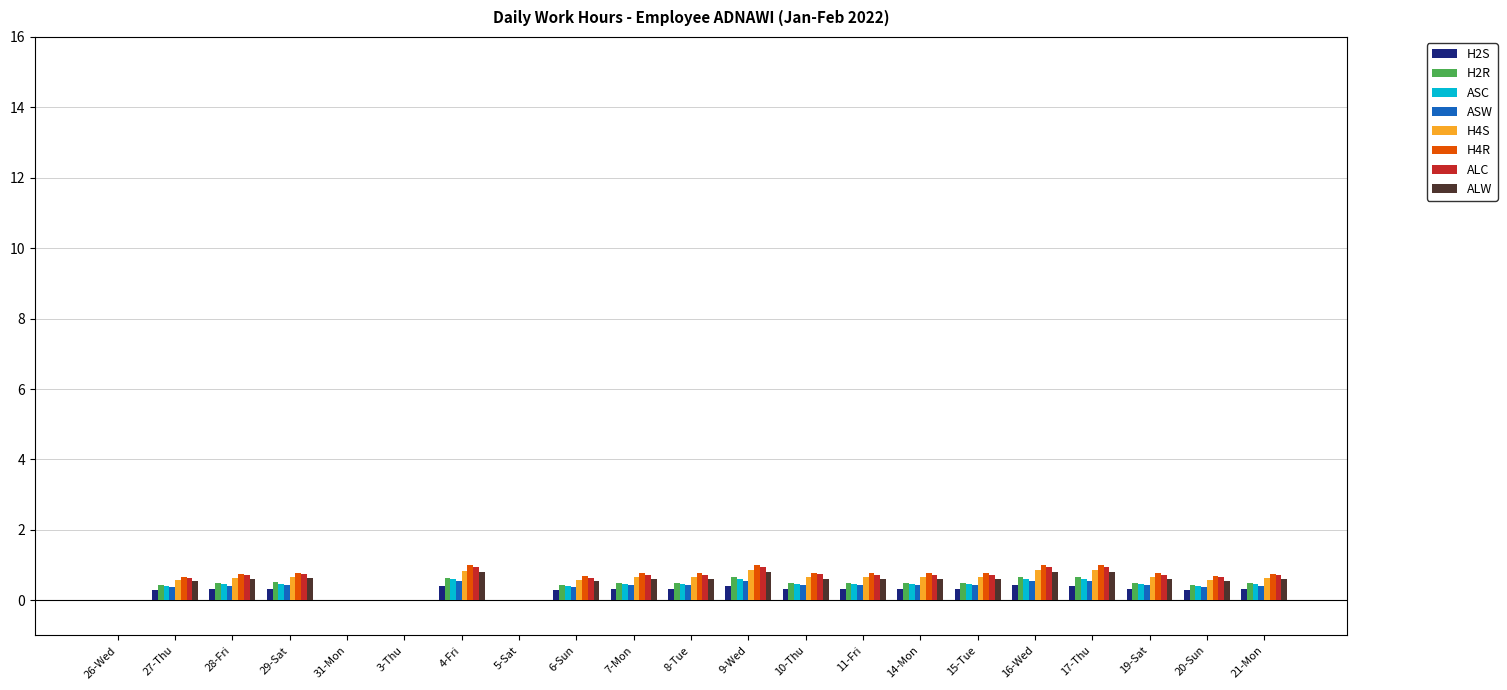

What is the maximum value for H2S?

0.4